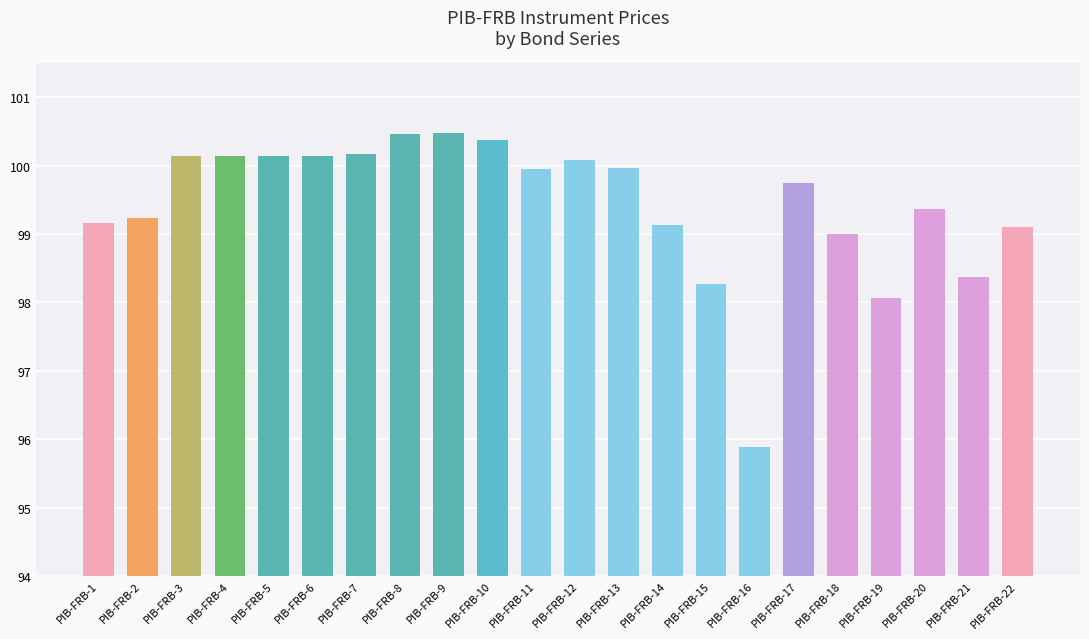

What value does the data have at PIB-FRB-19?

98.1